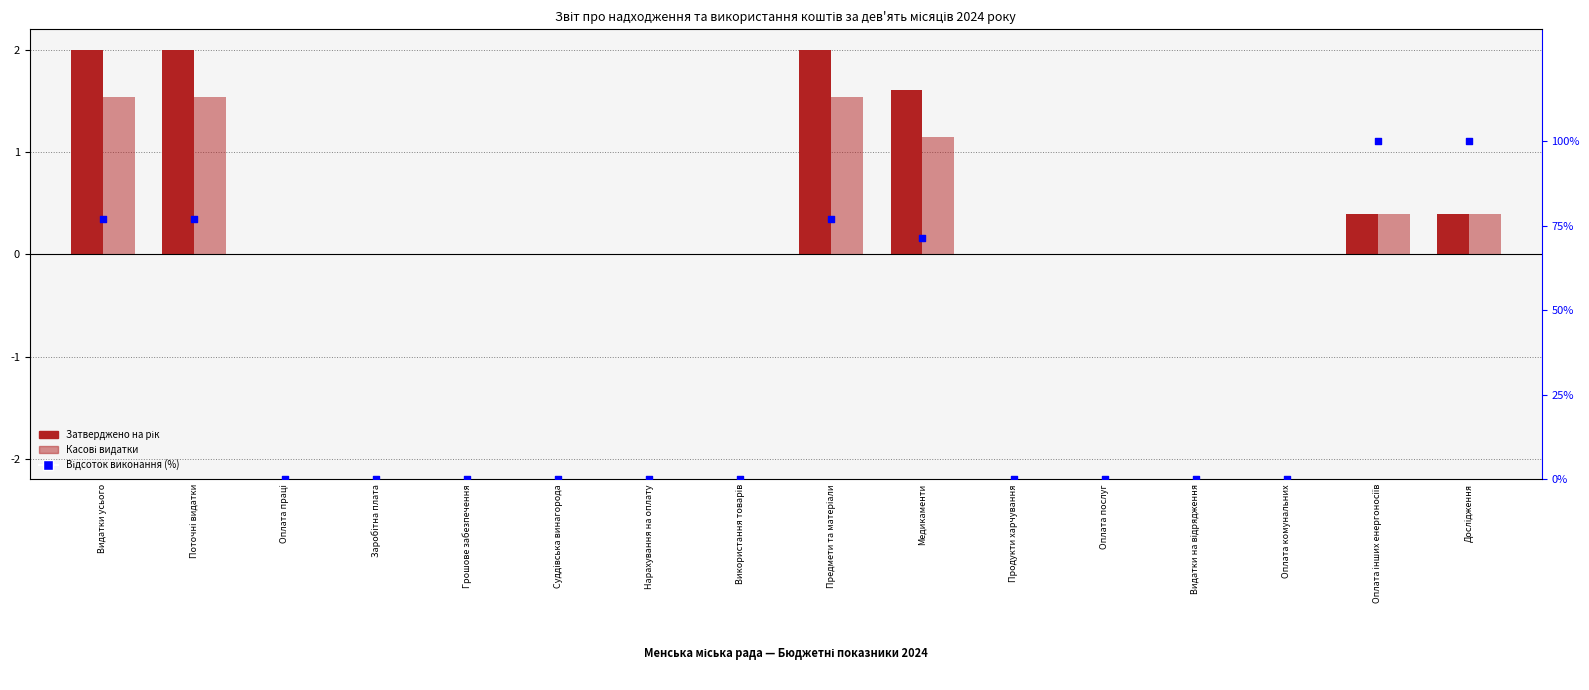

Which series contains the highest Y value?

Відсоток виконання (%)